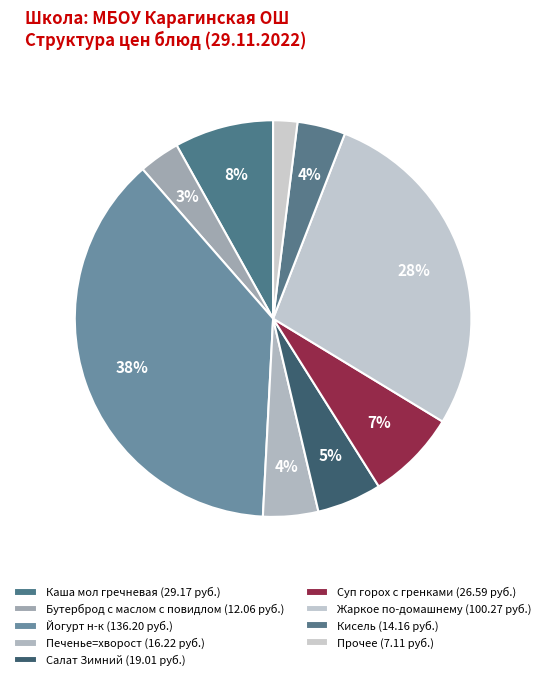

Which slice is the largest?

Йогурт н-к